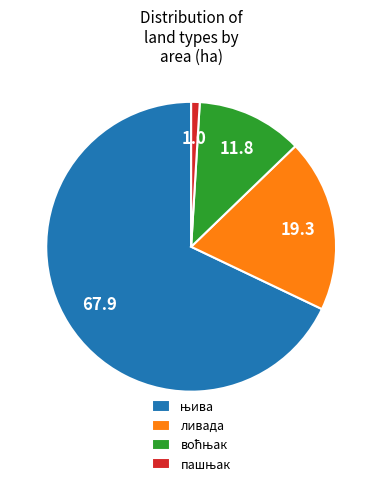

Does ливада represent more than half of the total?

No